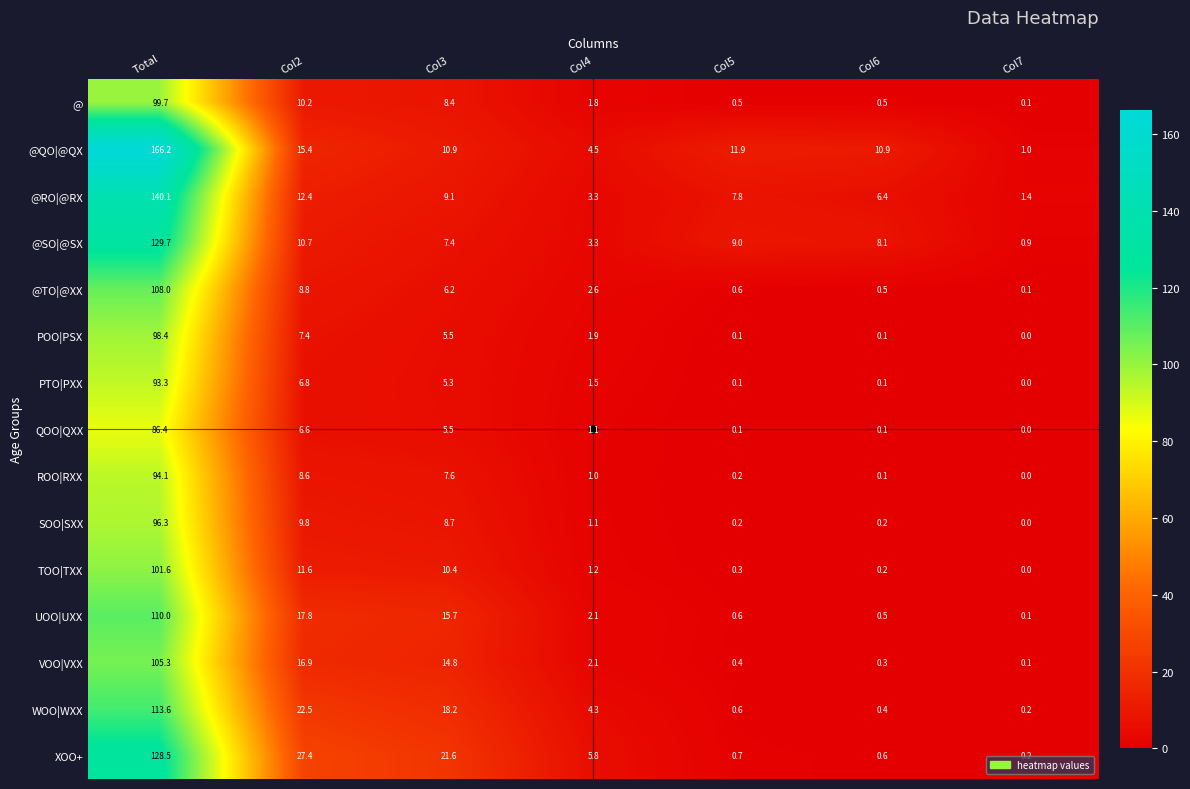

How many distinct data groups are displayed?

15